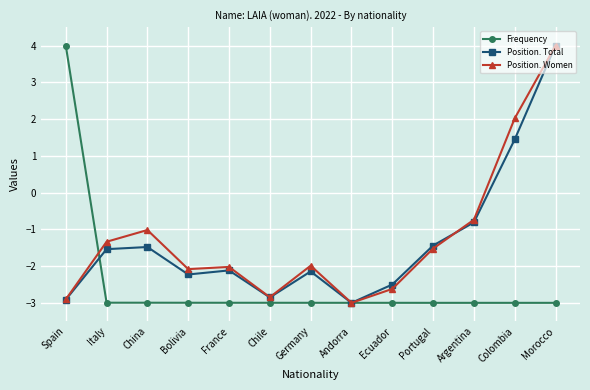

What is the average value of the Frequency series?

-2.5